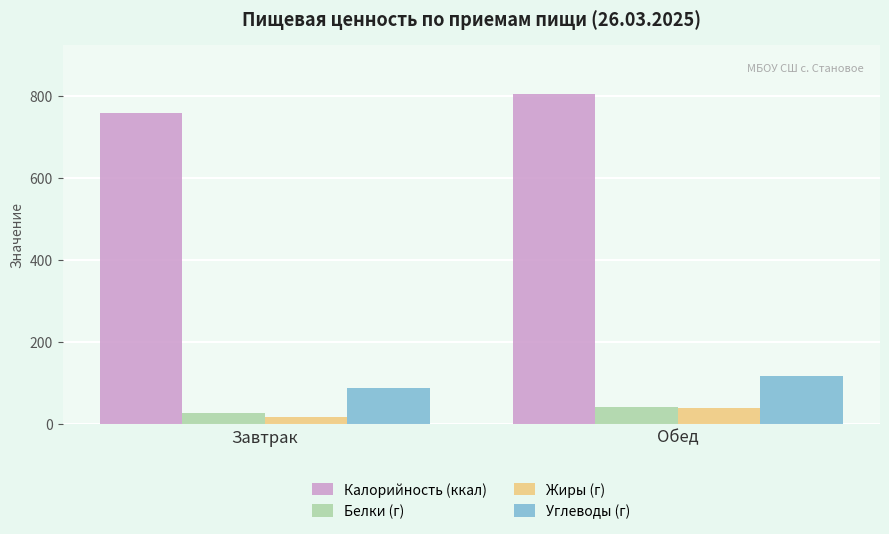

Between Завтрак and Обед, which series saw the biggest shift?

Калорийность (ккал)